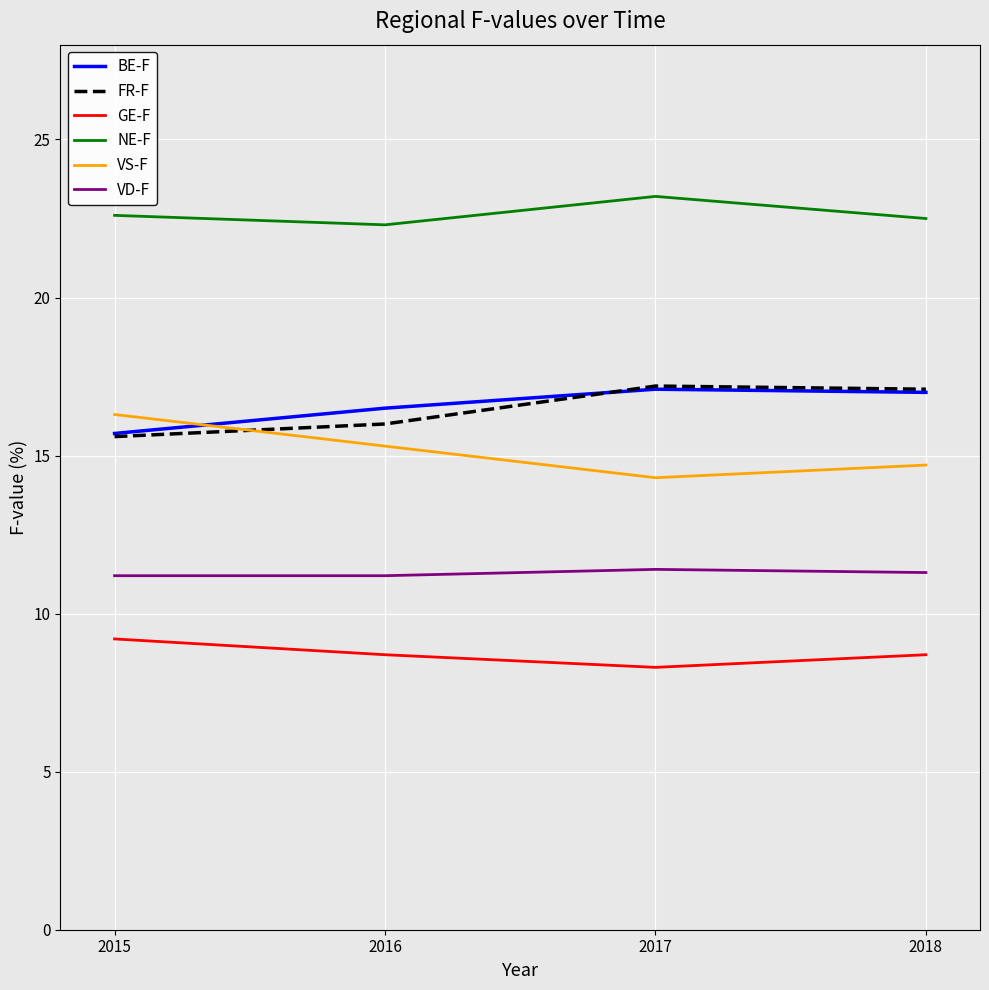

Is it true that VS-F equals 4.3 at 2016?

False